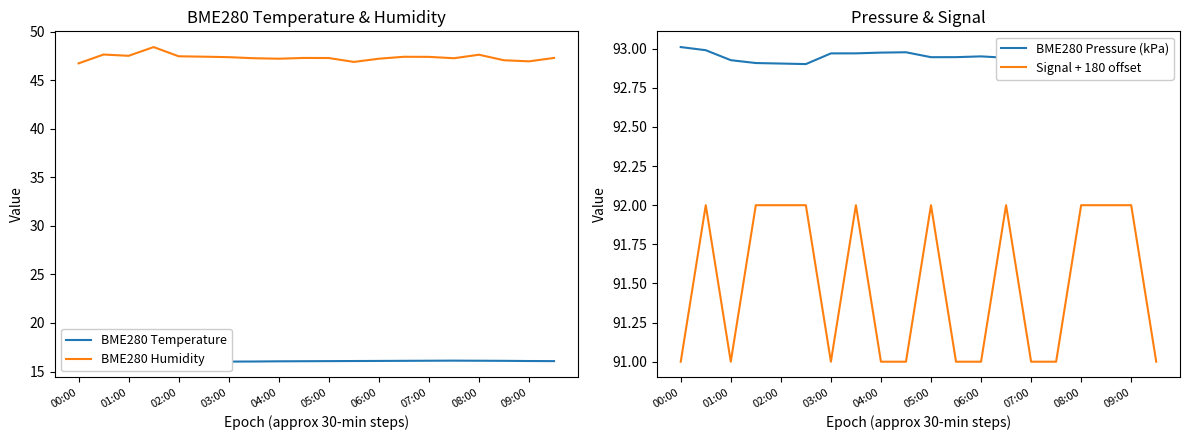

Is the value of Signal + 180 offset at 00:00 greater than the value of BME280 Pressure (kPa) at 05:00?

No